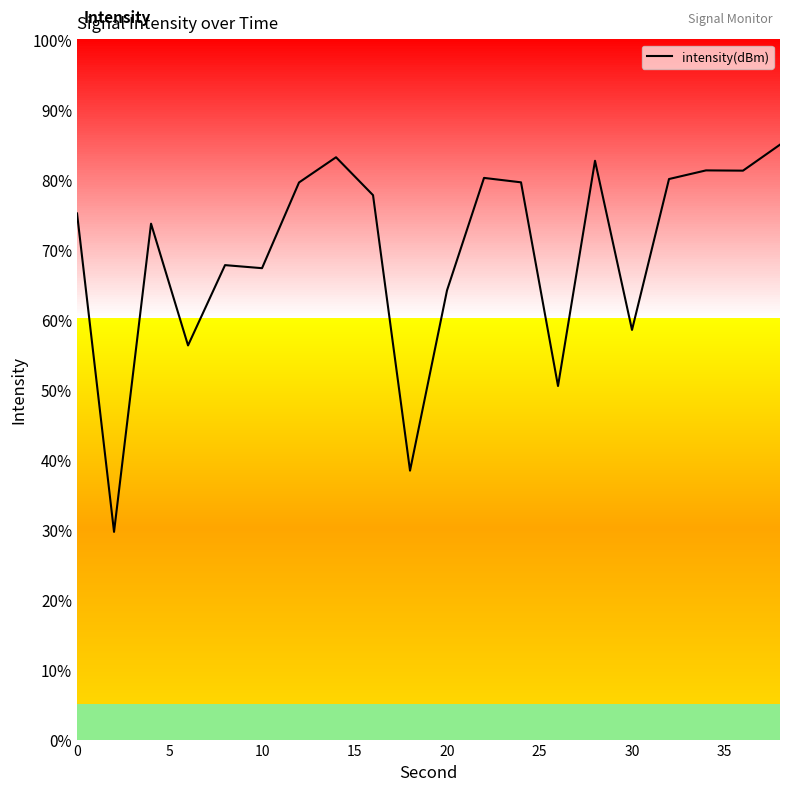

Does the chart have visible grid lines?

No